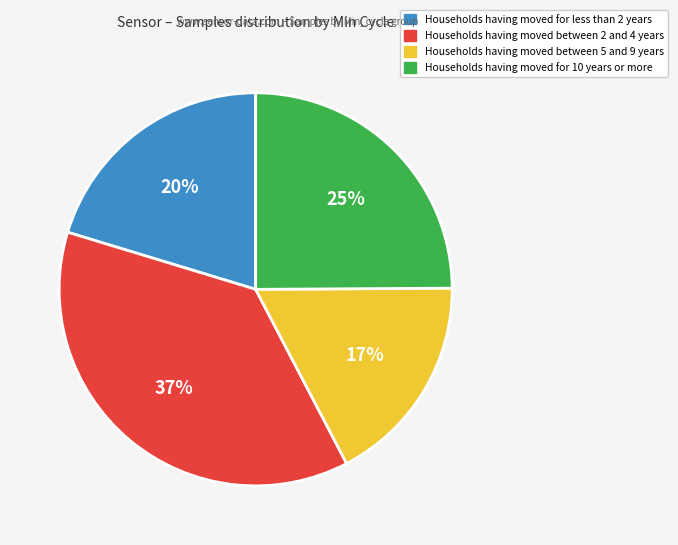

What percentage is the Households having moved between 2 and 4 years slice, to the nearest percent?

37%